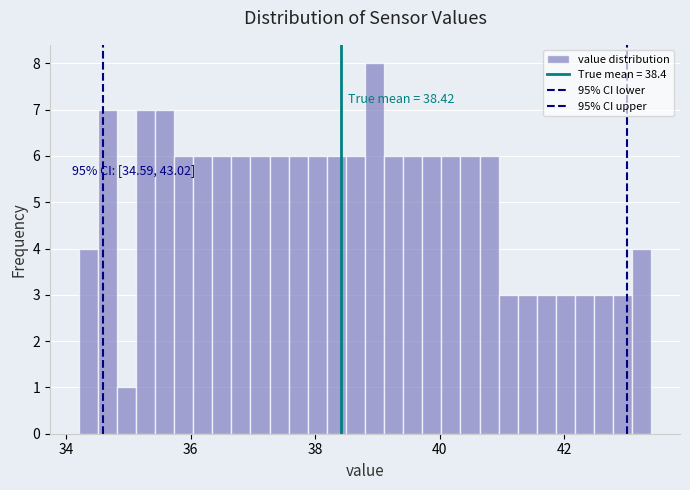

Around what value on the x-axis is the tallest bar? Give the approximate position of its centre, as read against the axis.

39.0